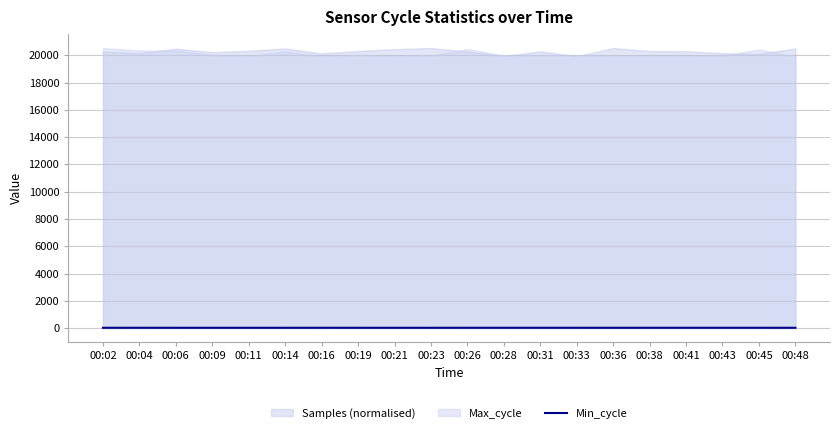

True or false: the data shows 27 at 00:09.

True